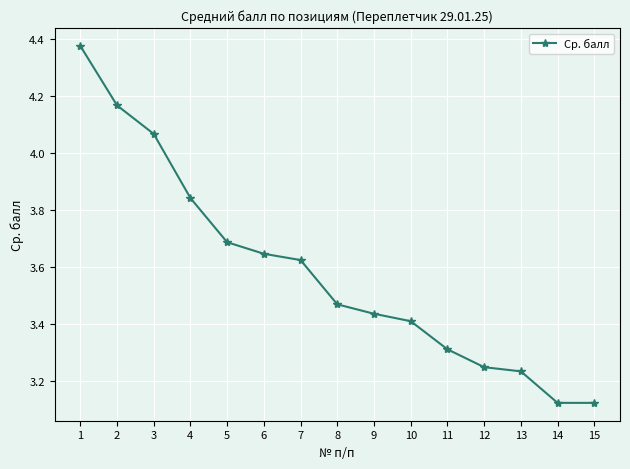

What is the difference between the values at 4 and 1?

0.5